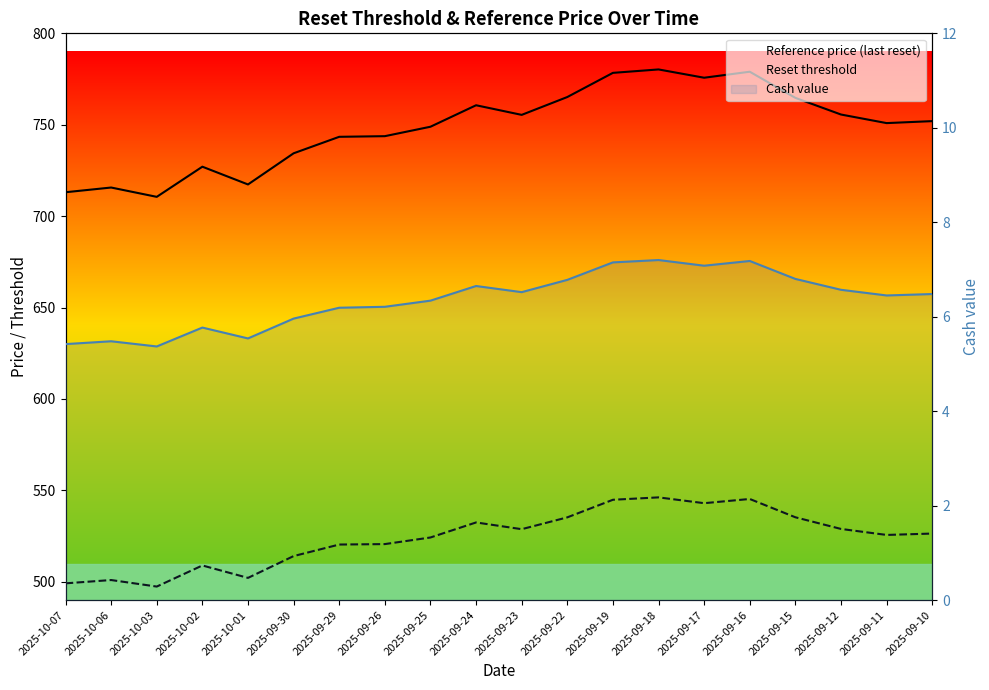

Read the Reference price (last reset) value at 2025-10-02.

727.0